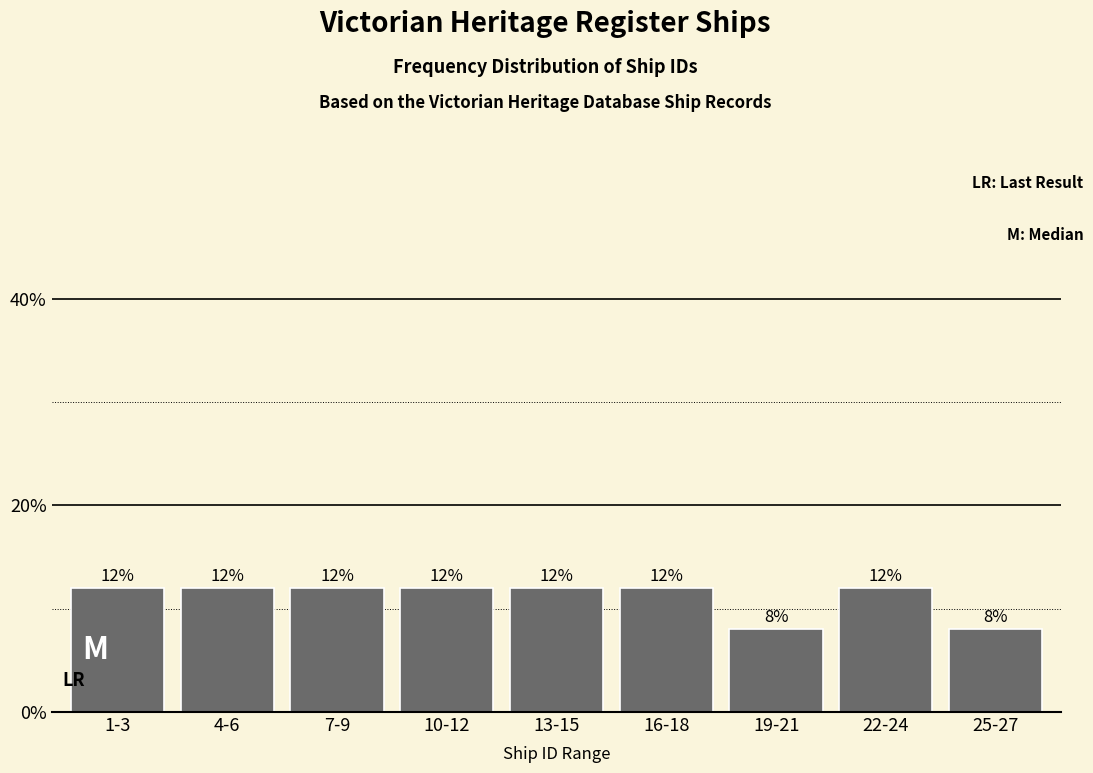

Reading left to right, what are all the values shown in this chart?

1-3=12	4-6=12	7-9=12	10-12=12	13-15=12	16-18=12	19-21=8	22-24=12	25-27=8